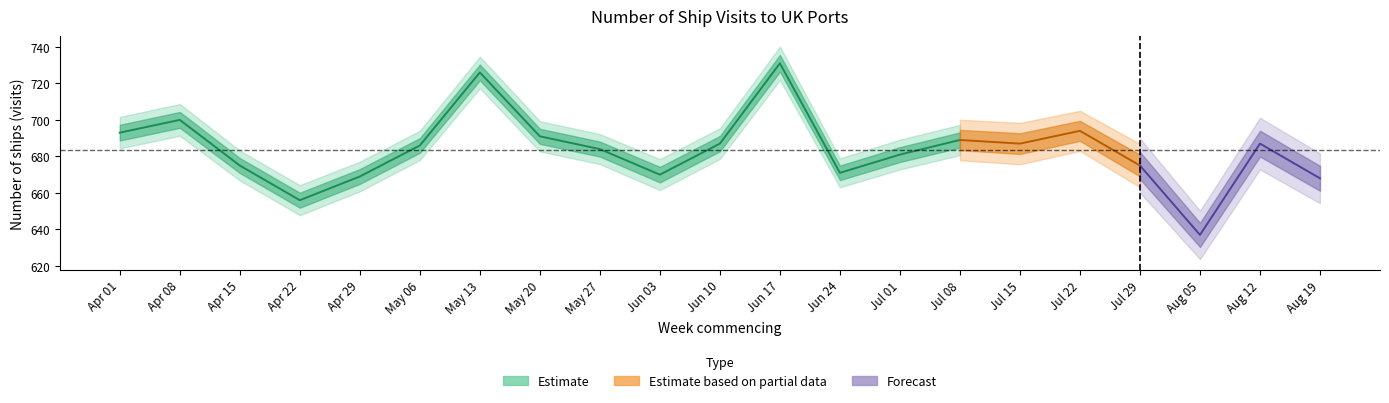

At which category is the sum across all series the highest?

2019-06-17